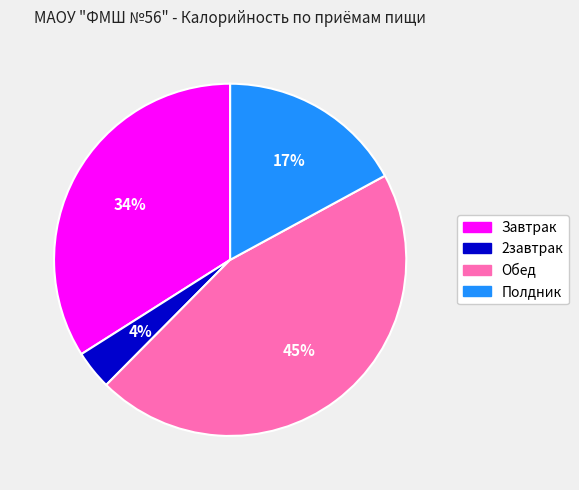

What is the smallest slice in the pie chart?

2завтрак